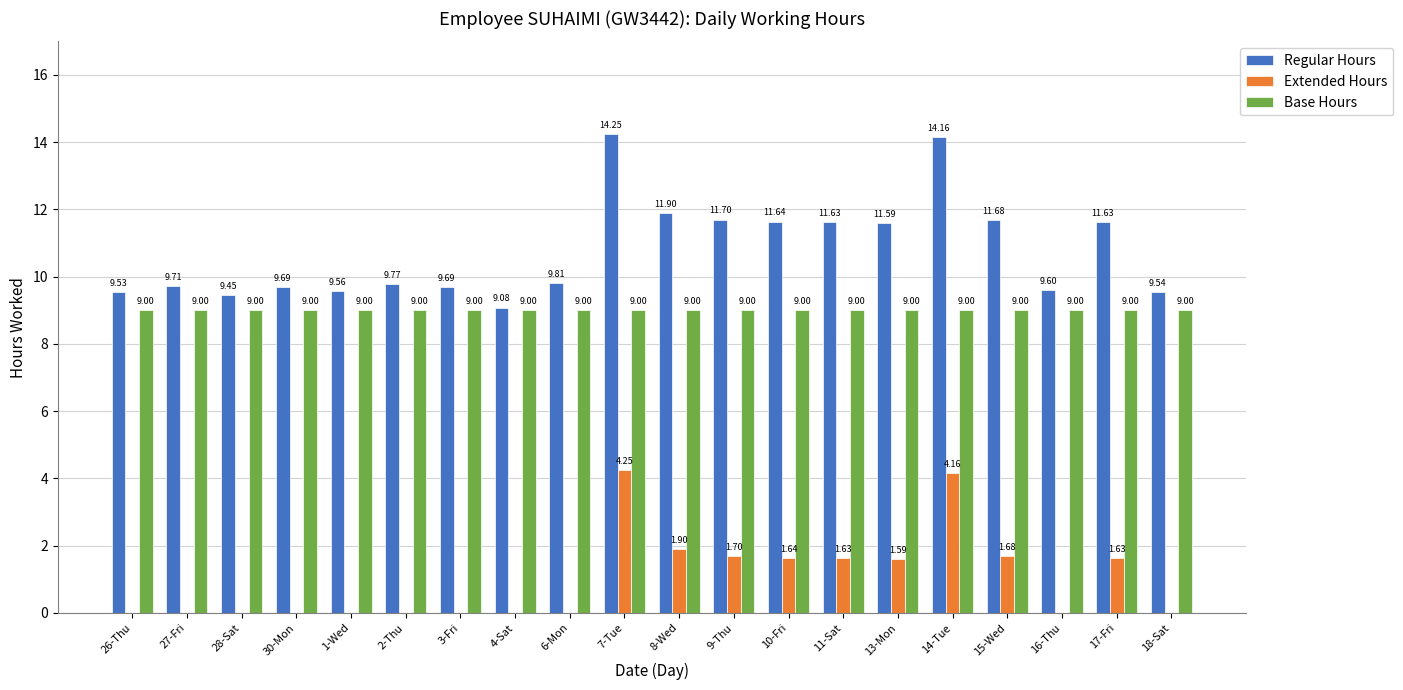

What is the sum of all Regular Hours values?

215.6